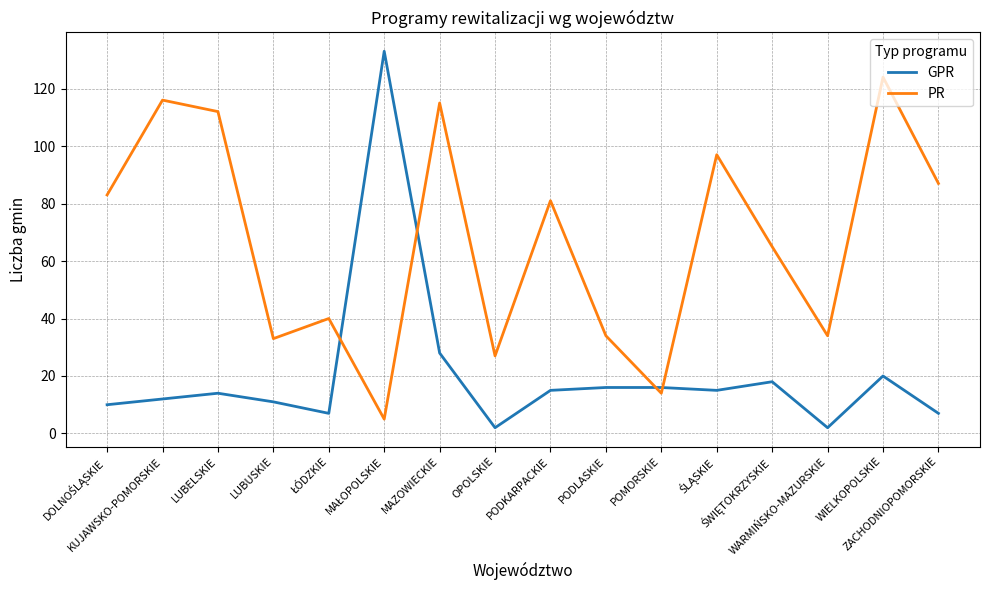

What is the maximum value shown in the chart?

133